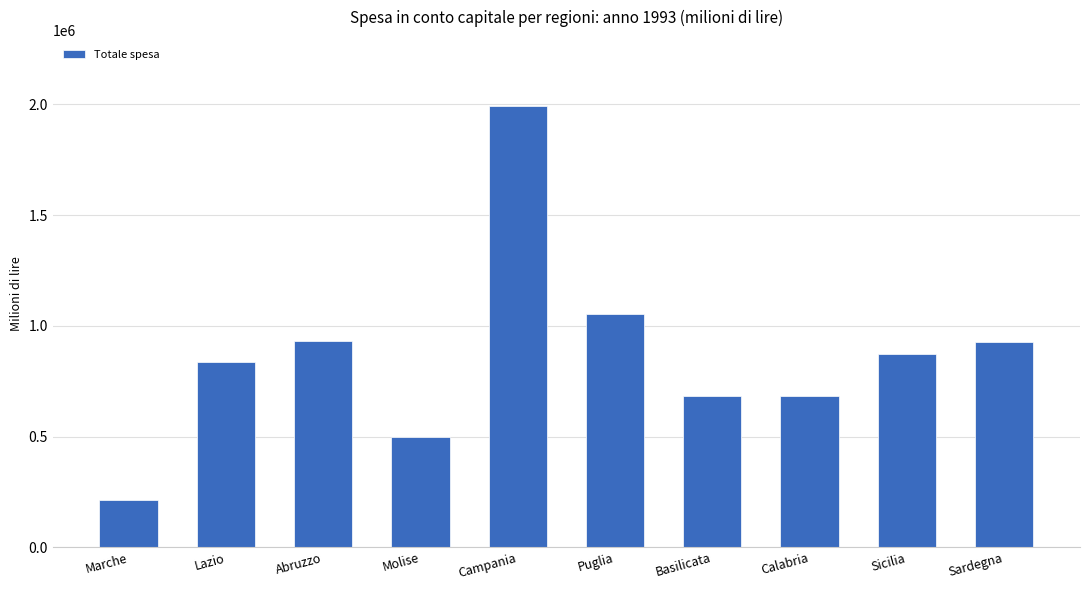

What is the label of the 5th bar from the left?

Campania